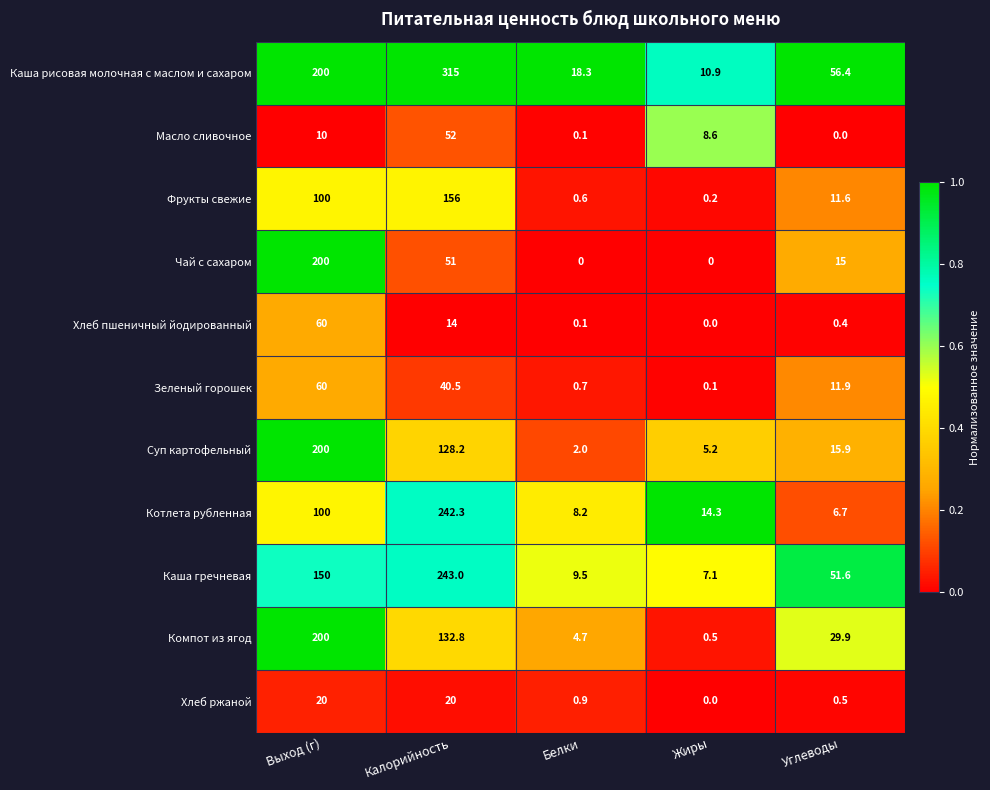

What is the sum of all Суп картофельный values?

351.3